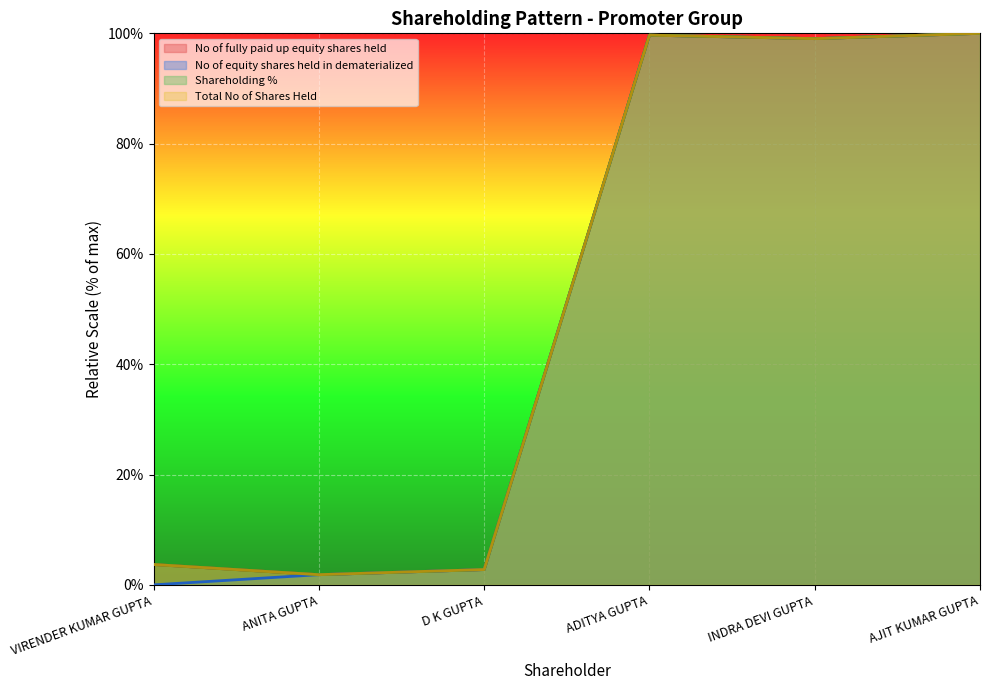

How many distinct data groups are displayed?

4